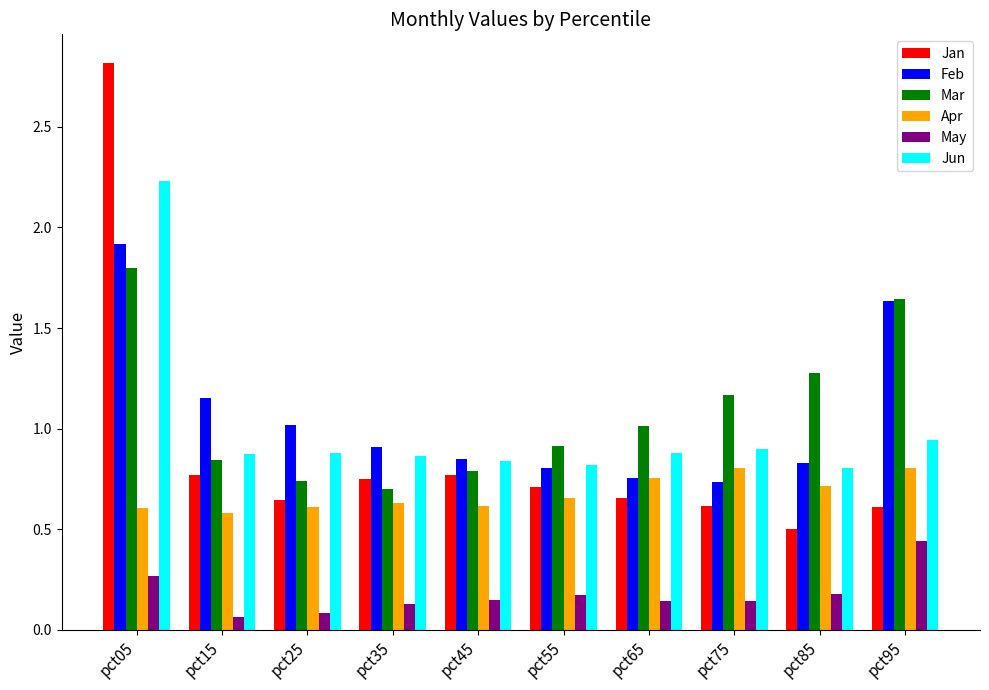

The Mar series shows 1.0 at pct05. True or false?

False